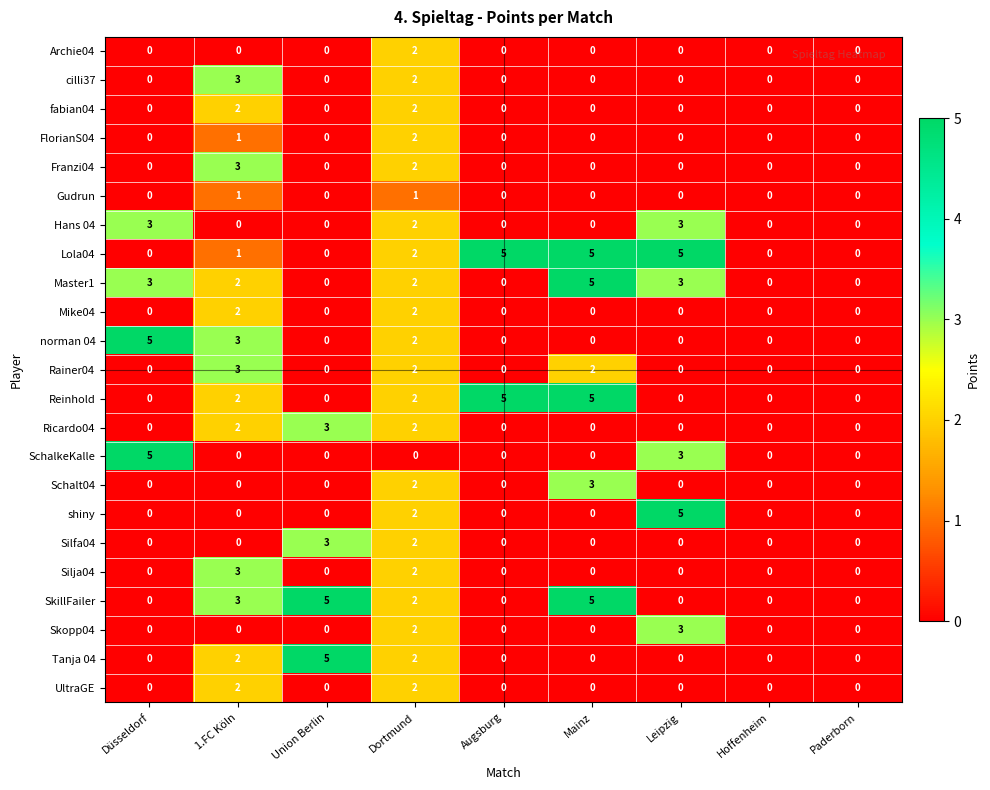

What is the difference between the highest and lowest values at Leipzig?

5